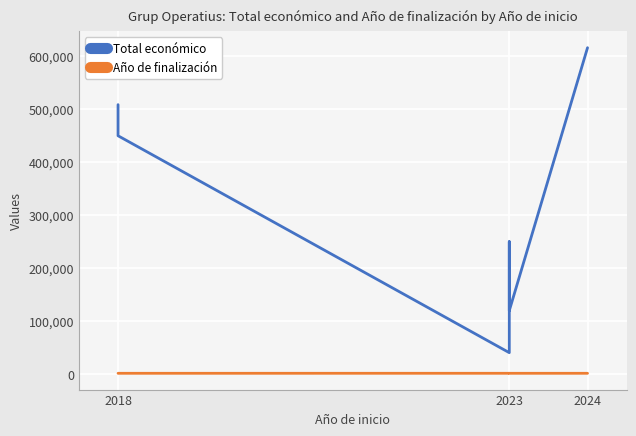

Does the chart display data point markers on the line(s)?

No